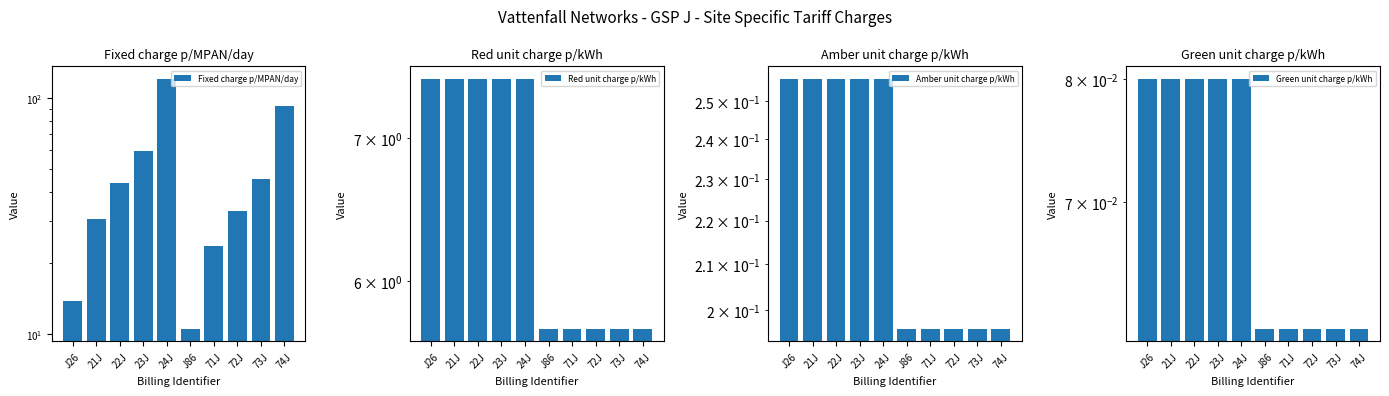

Where is Amber unit charge p/kWh nearest to the value 0?

J86